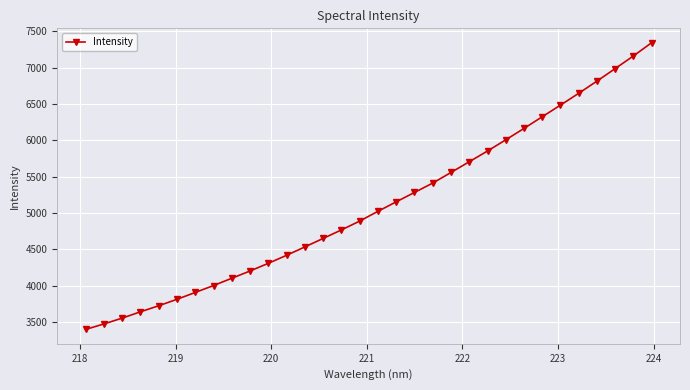

What is the maximum value shown in the chart?

7345.5